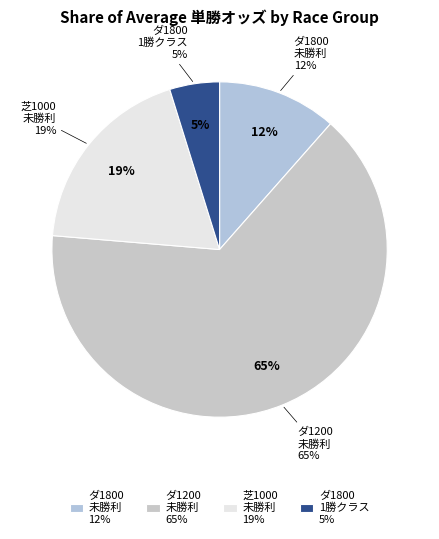

True or false: 新潟 accounts for 0% of the total.

True